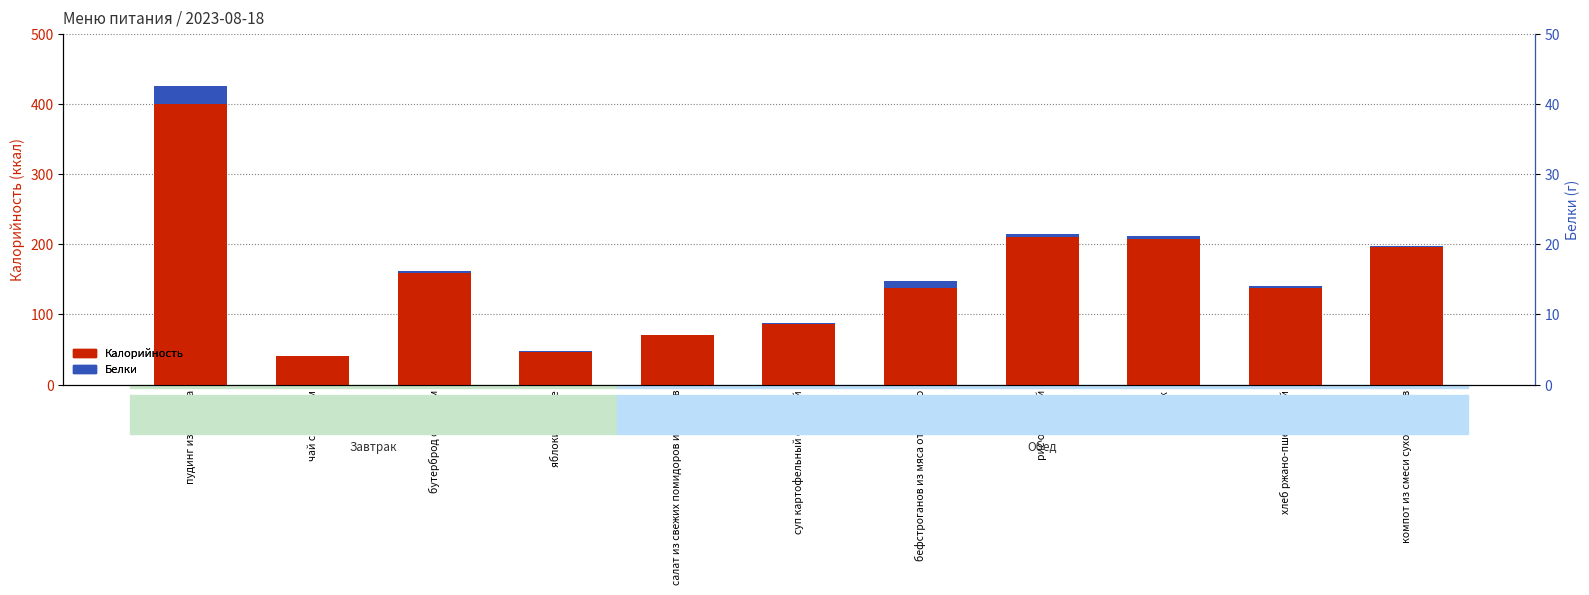

Rank the series at рис отварной from highest to lowest value.

Калорийность, Белки